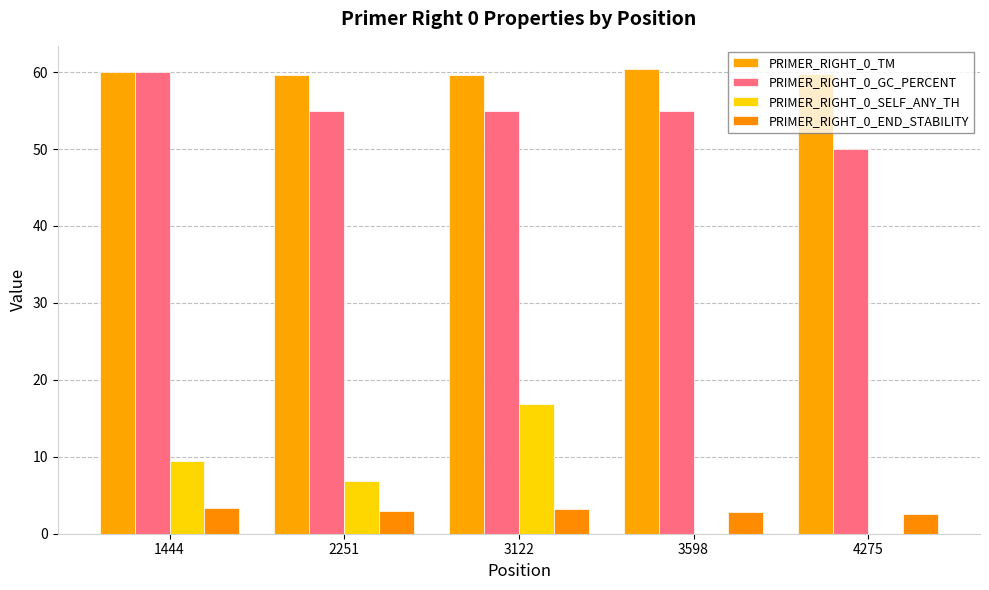

Read the PRIMER_RIGHT_0_TM value at 2251.

59.7